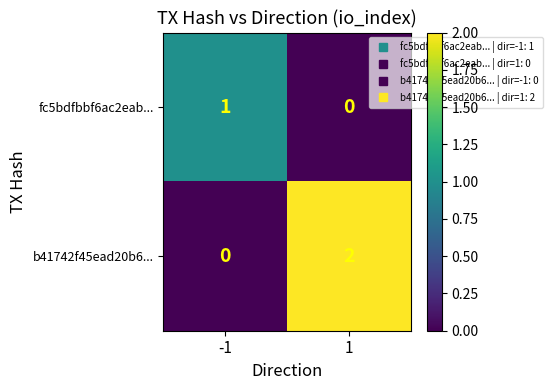

List the series in order of their peak value, lowest first.

fc5bdfbbf6ac2eab..., b41742f45ead20b6...